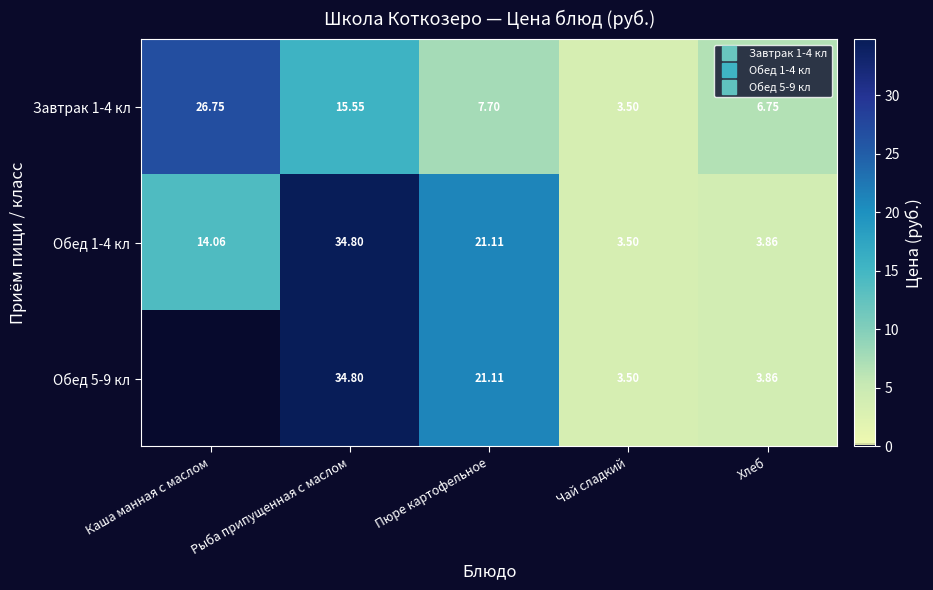

Which category has the highest value in the Обед 5-9 кл series?

Рыба припущенная с маслом